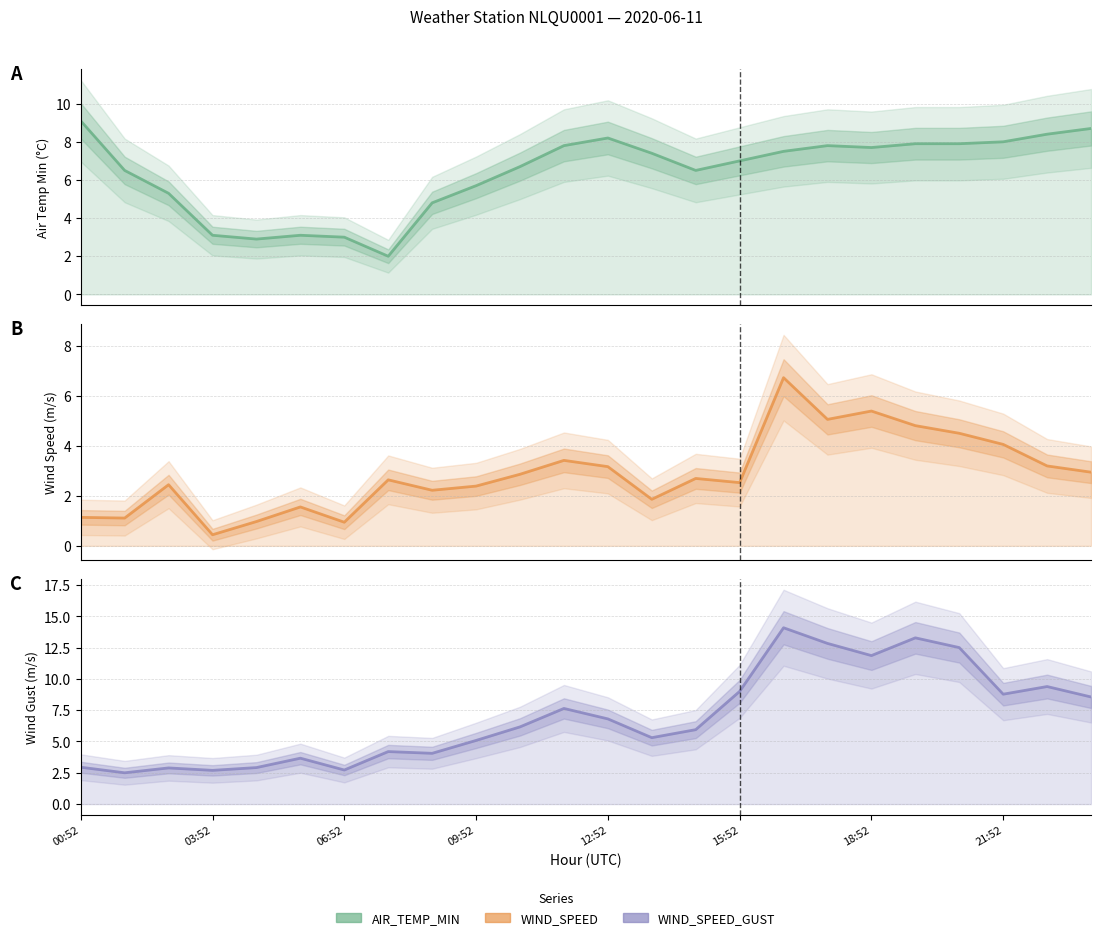

Is it true that WIND_SPEED equals 0.7 at 00:52?

False